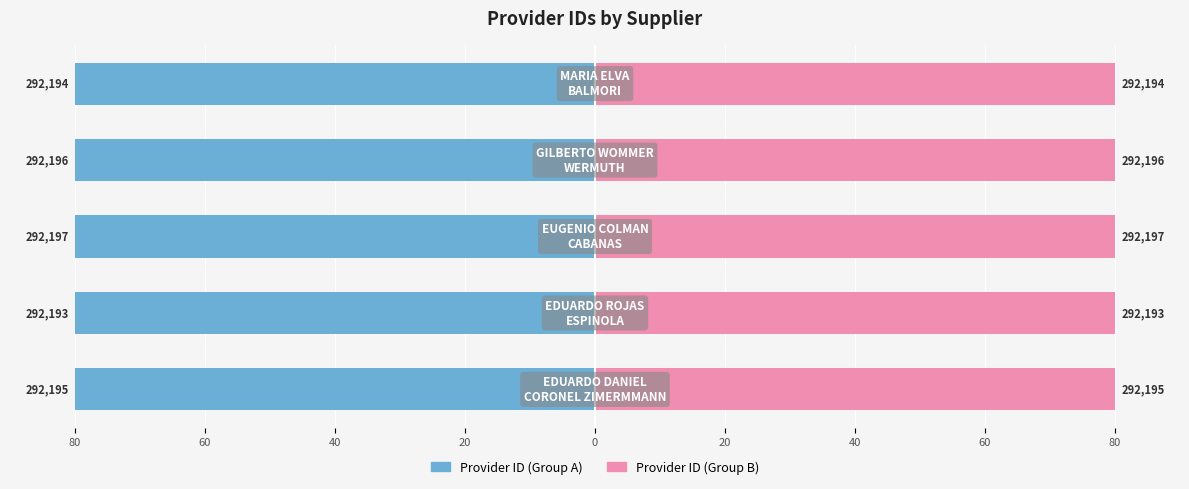

The Provider ID (Right) series shows 43.6 at 60. True or false?

False